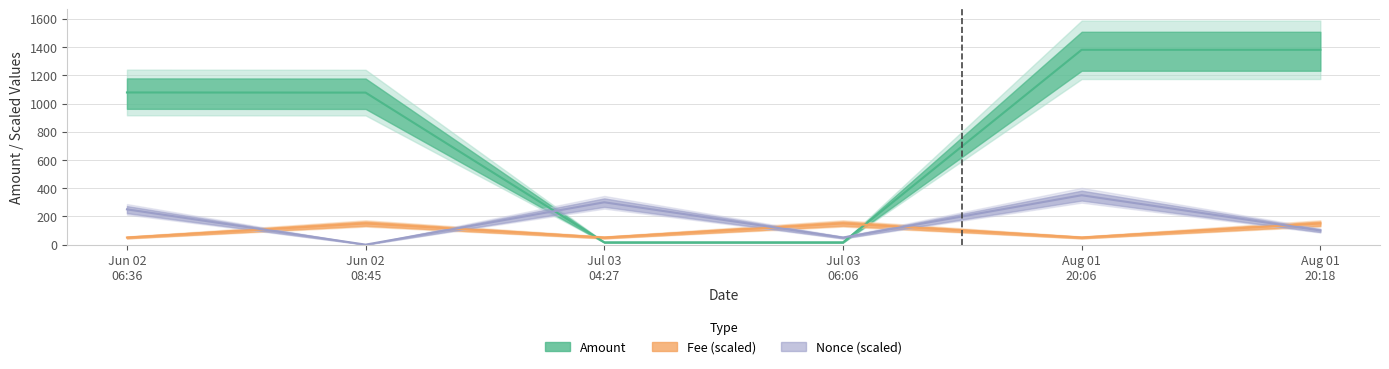

Which category has the highest value across all series?

Aug 01 20:06